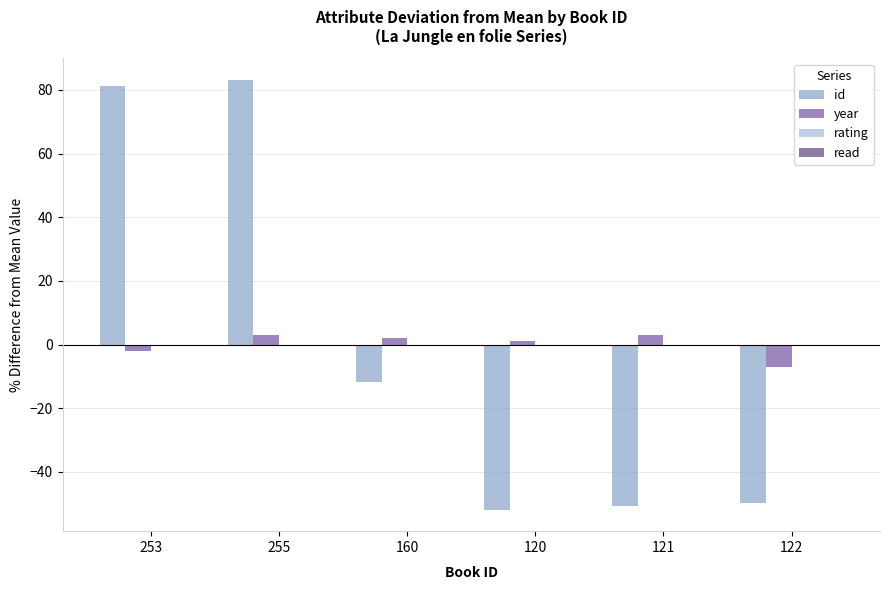

What is the value of the id bar at the 4th from the left?

-51.8